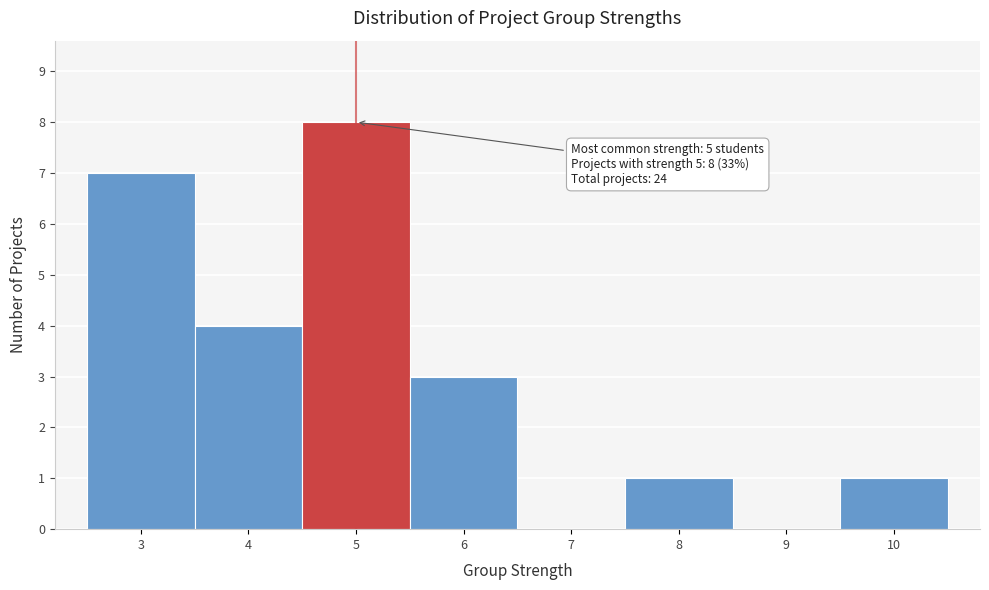

Which range on the x-axis has the tallest bar?

4.5 to 5.5